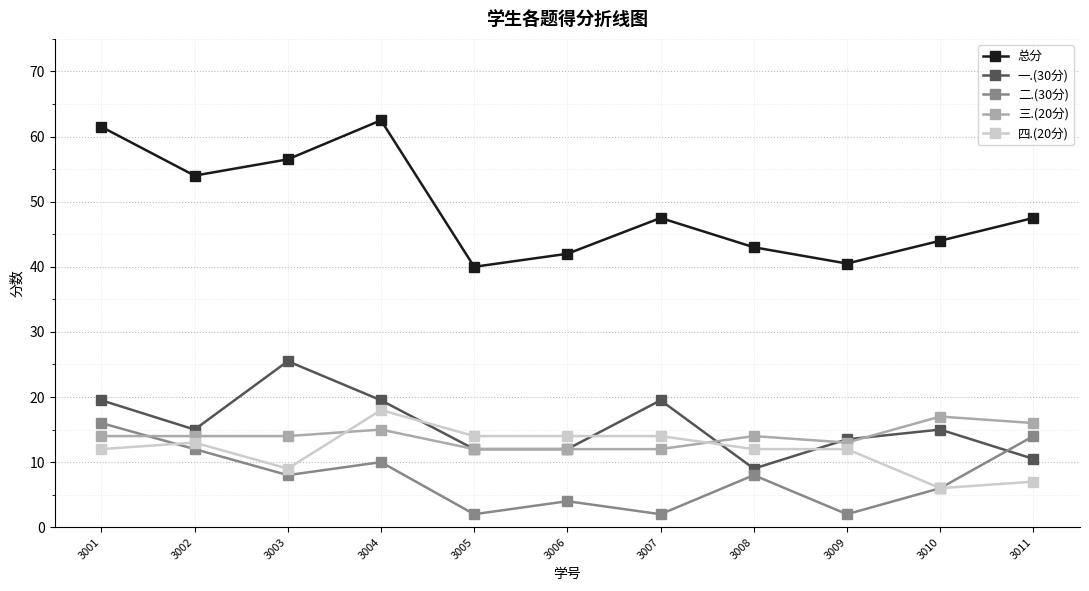

At which label does 总分 reach its peak?

3004